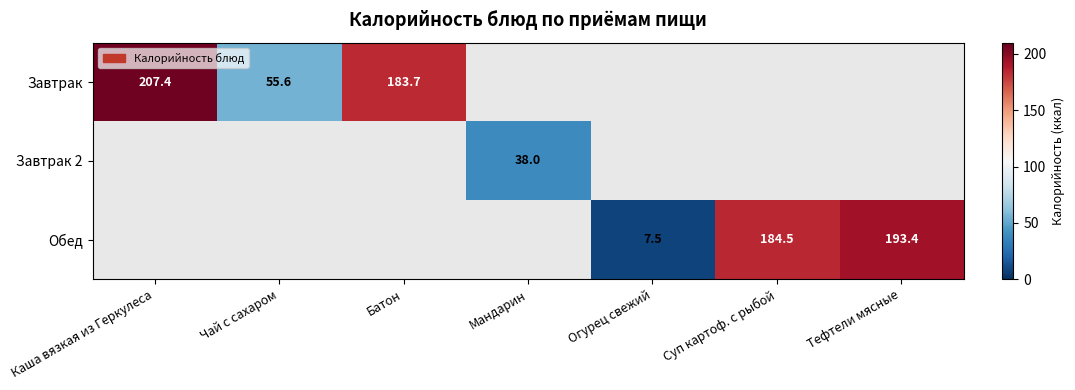

The value of Завтрак 2 at Мандарин is 11.9. True or false?

False